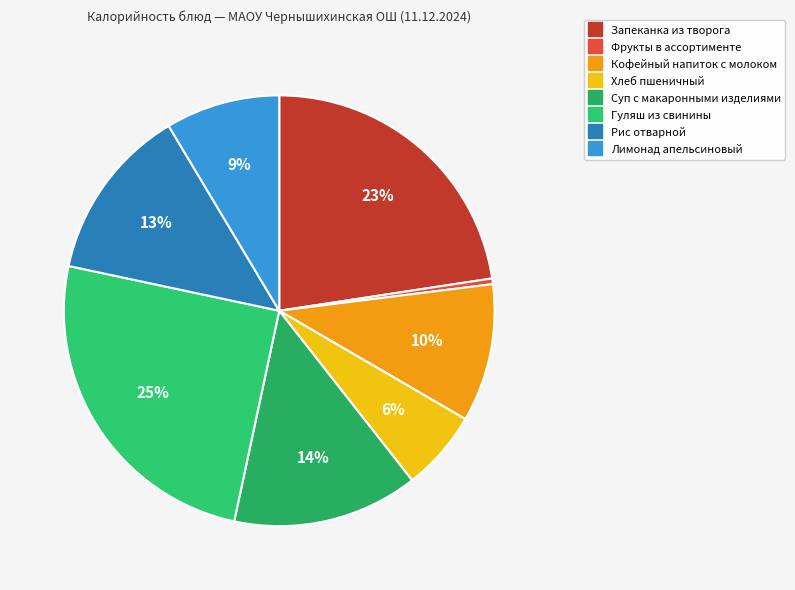

Do Лимонад апельсиновый and Суп с макаронными изделиями together represent more than half of the pie?

No